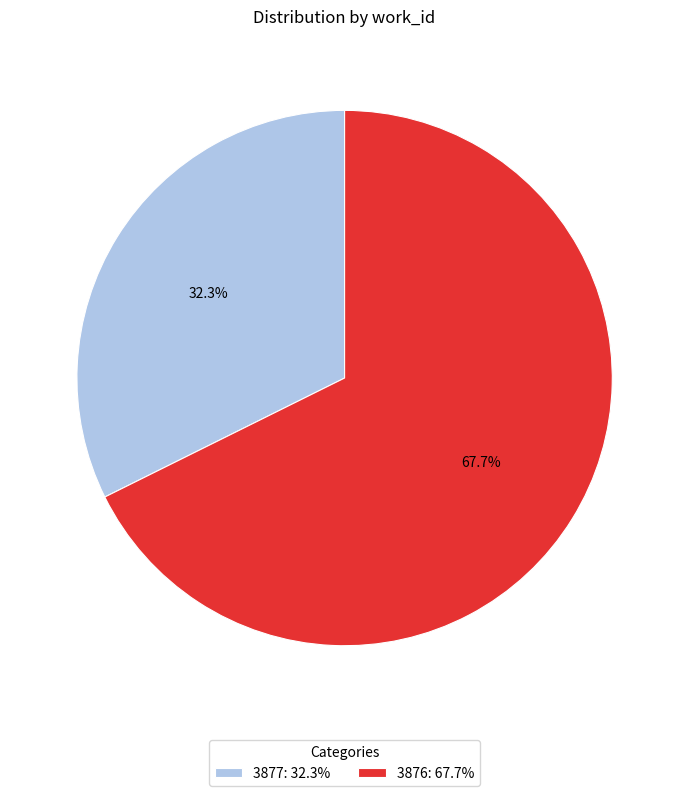

Approximately how many times larger is the value at 3876: 67.7% compared to 3877: 32.3%?

2.1